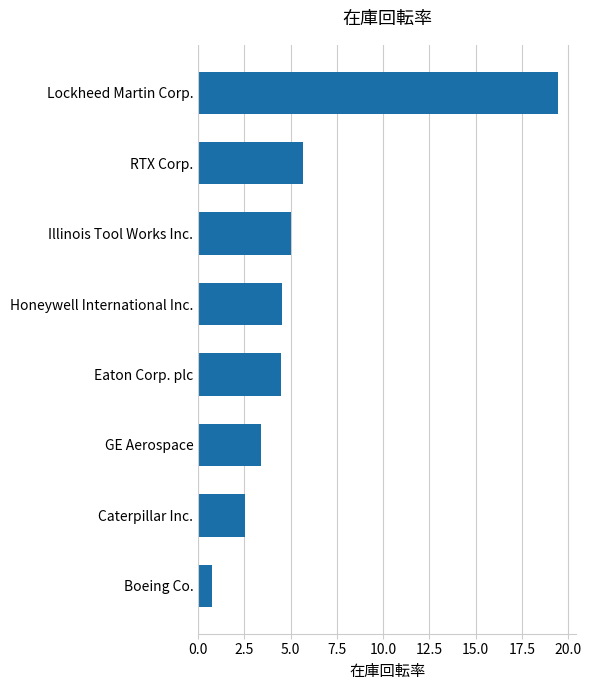

What is the smallest value displayed?

0.8